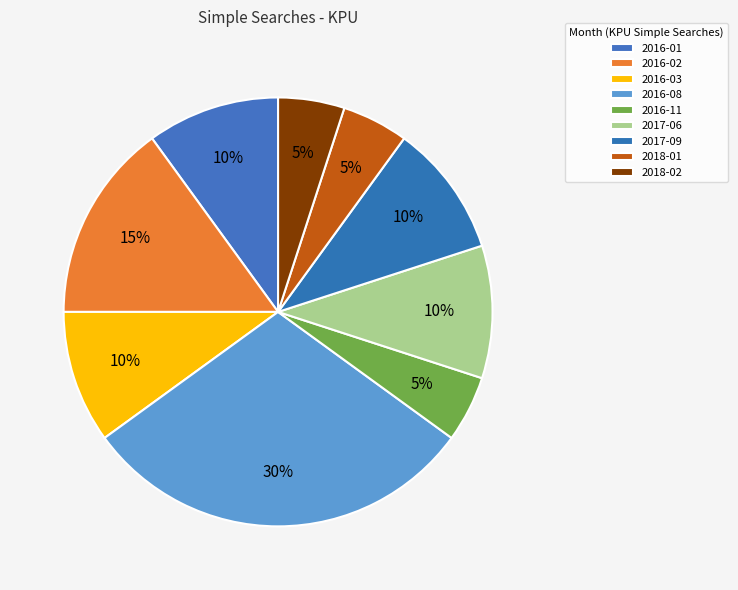

What percentage is the 2016-08 slice, to the nearest percent?

30%